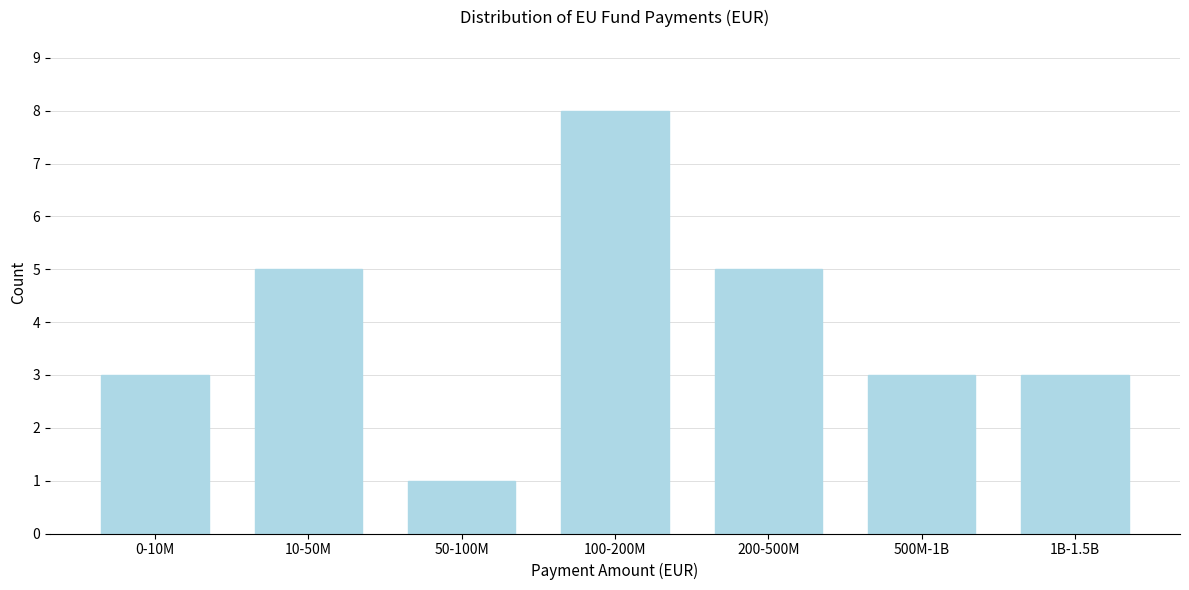

Reading right to left, transcribe all the data shown in this chart.

1B-1.5B=3	500M-1B=3	200-500M=5	100-200M=8	50-100M=1	10-50M=5	0-10M=3